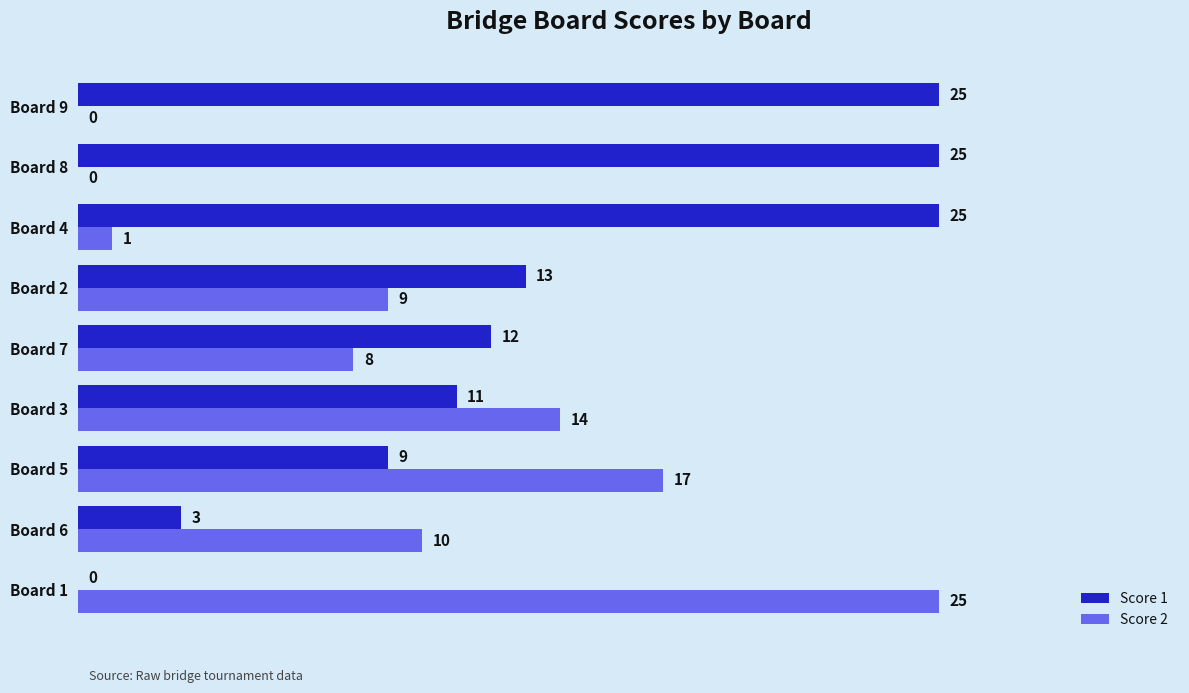

What is the sum of all Score 2 values?

84